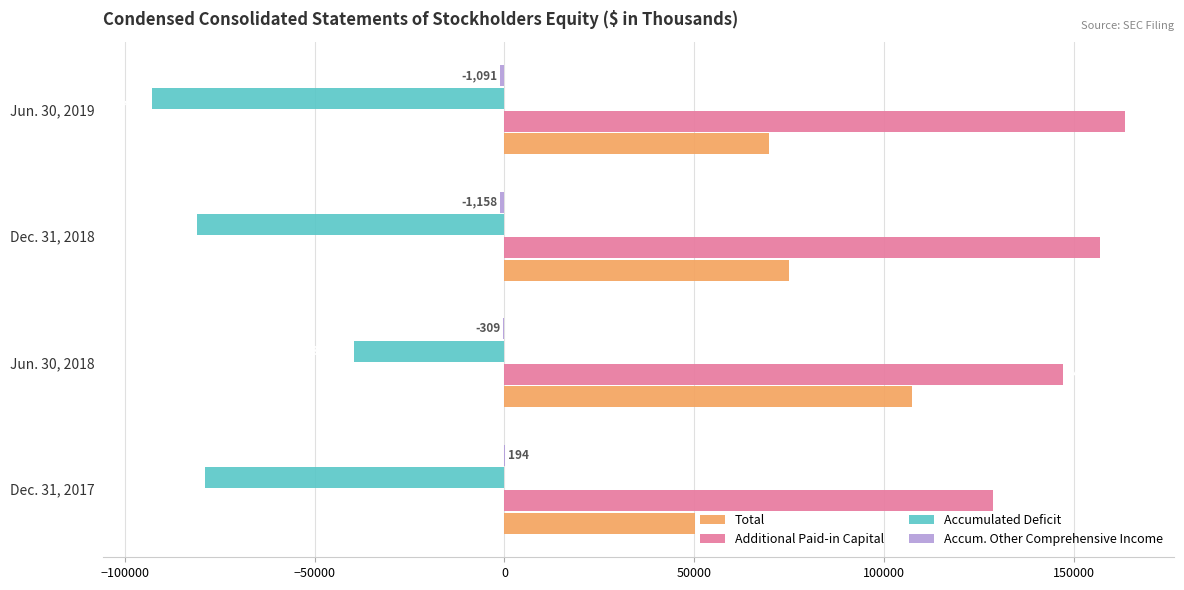

Which category has the highest value across all series?

Jun. 30, 2019